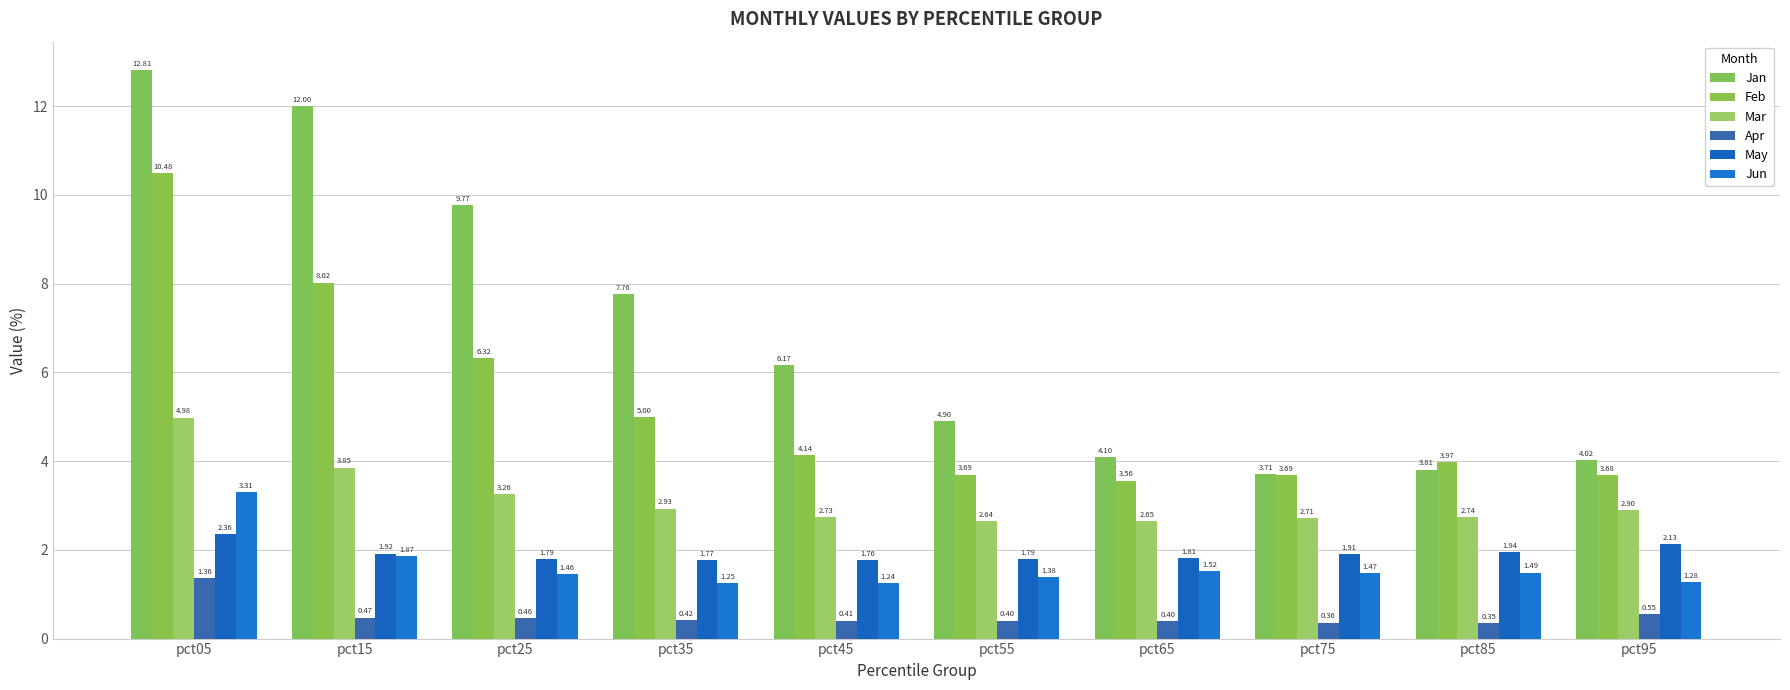

What is the difference between the highest and lowest values at pct45?

5.8